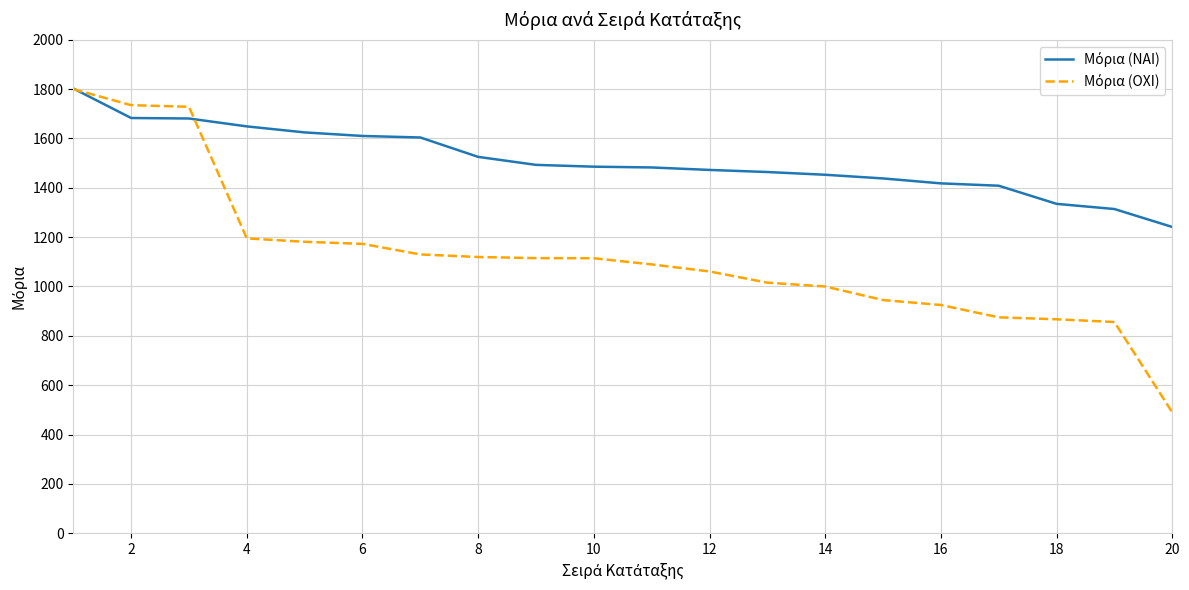

What is the minimum value shown in the chart?

490.0